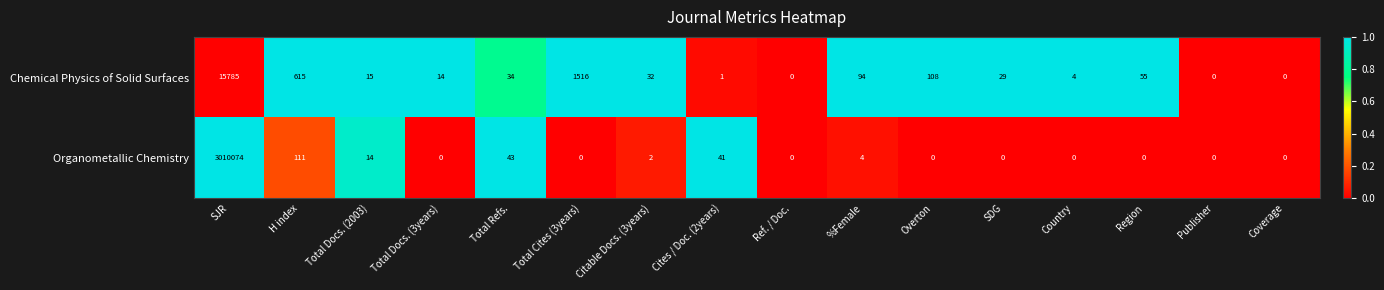

What is the difference between the maximum and minimum values in the Chemical Physics of Solid Surfaces series?

15785